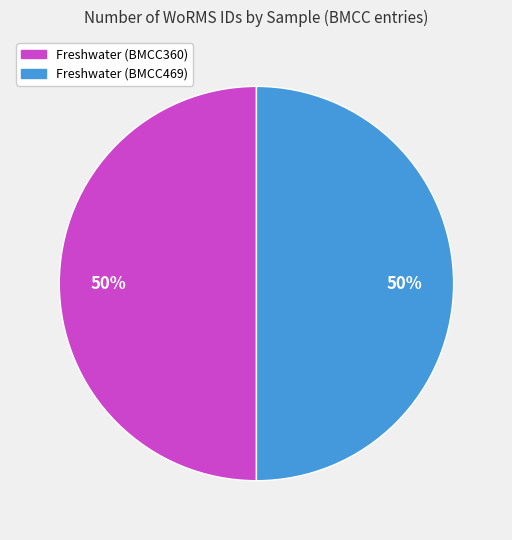

Approximately how many times larger is the value at Freshwater (BMCC360) compared to Freshwater (BMCC469)?

1.0